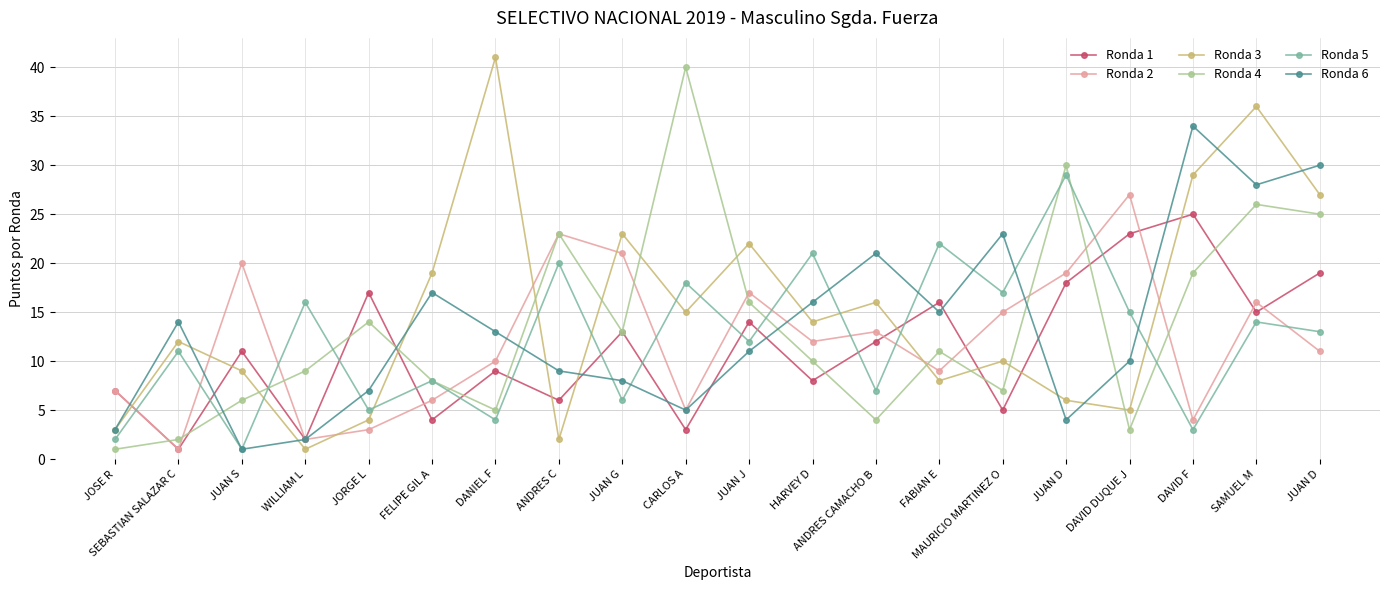

Where is Ronda 2 nearest to the value 14?

ANDRES CAMACHO B